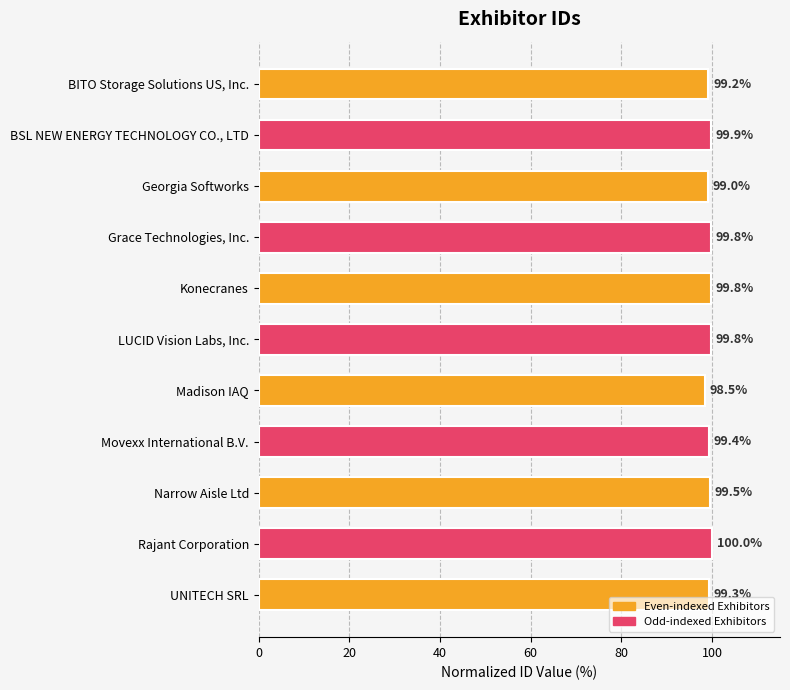

Reading top to bottom, extract all data points from this chart.

99.2	99.9	99.0	99.8	99.8	99.8	98.5	99.4	99.5	100.0	99.3